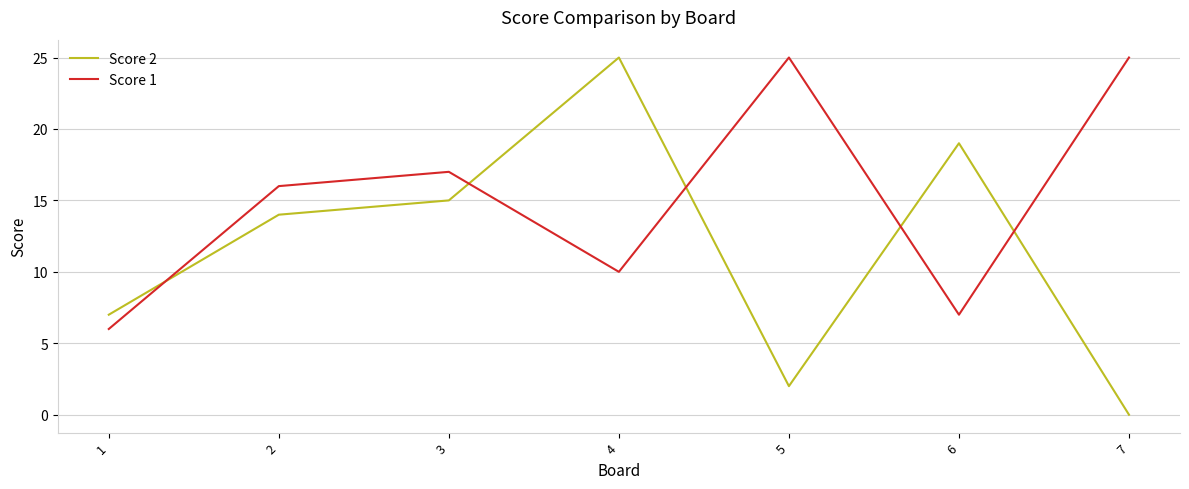

Where do Score 2 and Score 1 first cross each other?

1 and 2